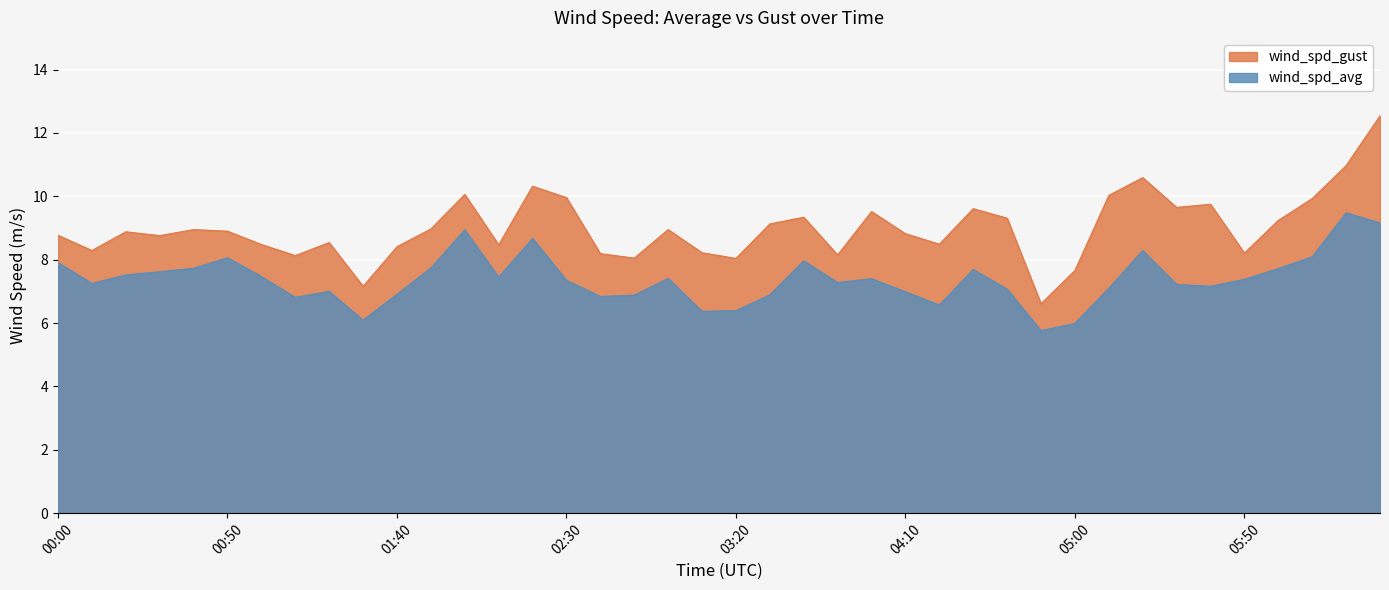

Which series has the largest range (max minus min)?

wind_spd_gust